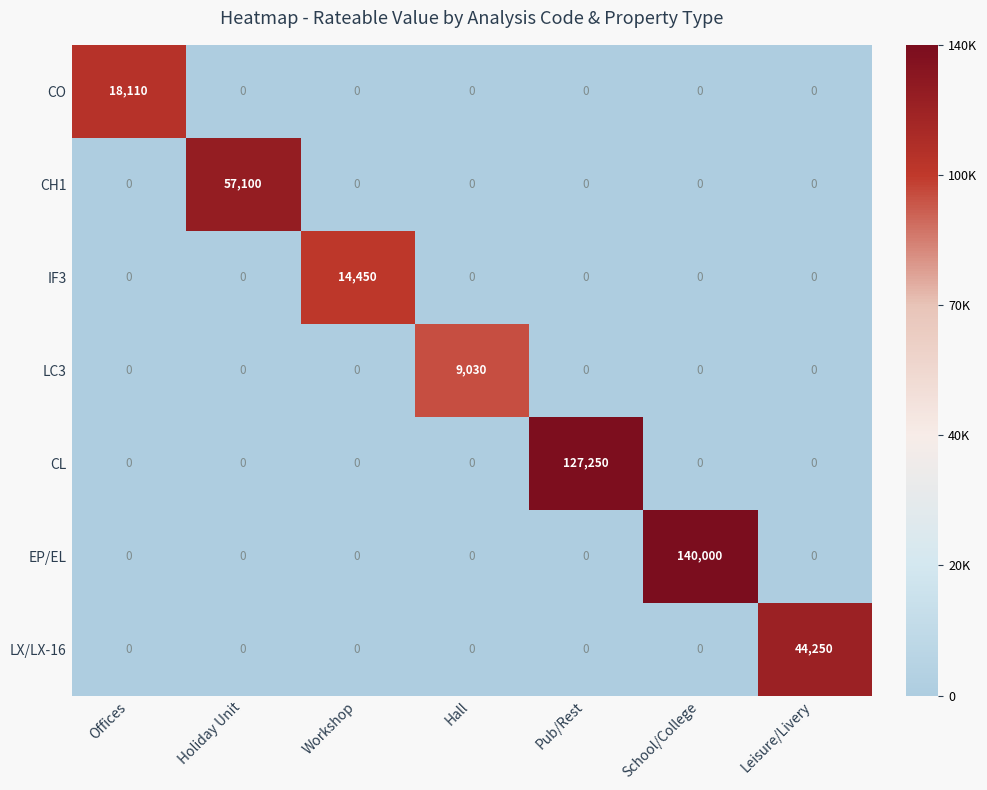

The value of CL at Leisure/Livery is -78172. True or false?

False